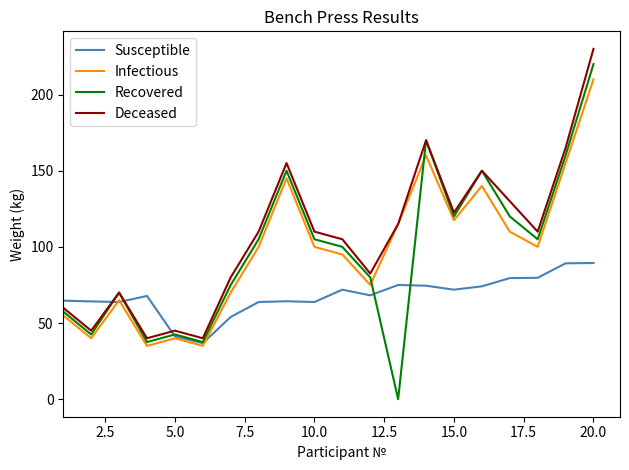

What is the lowest value of the Susceptible series?

36.8